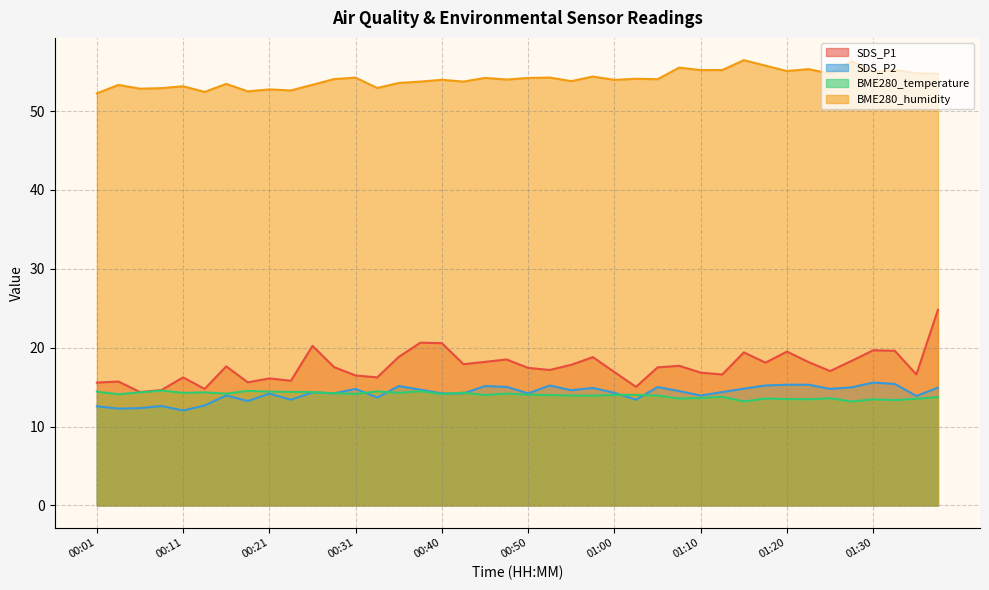

How many interior local valleys does the SDS_P1 series have?

12